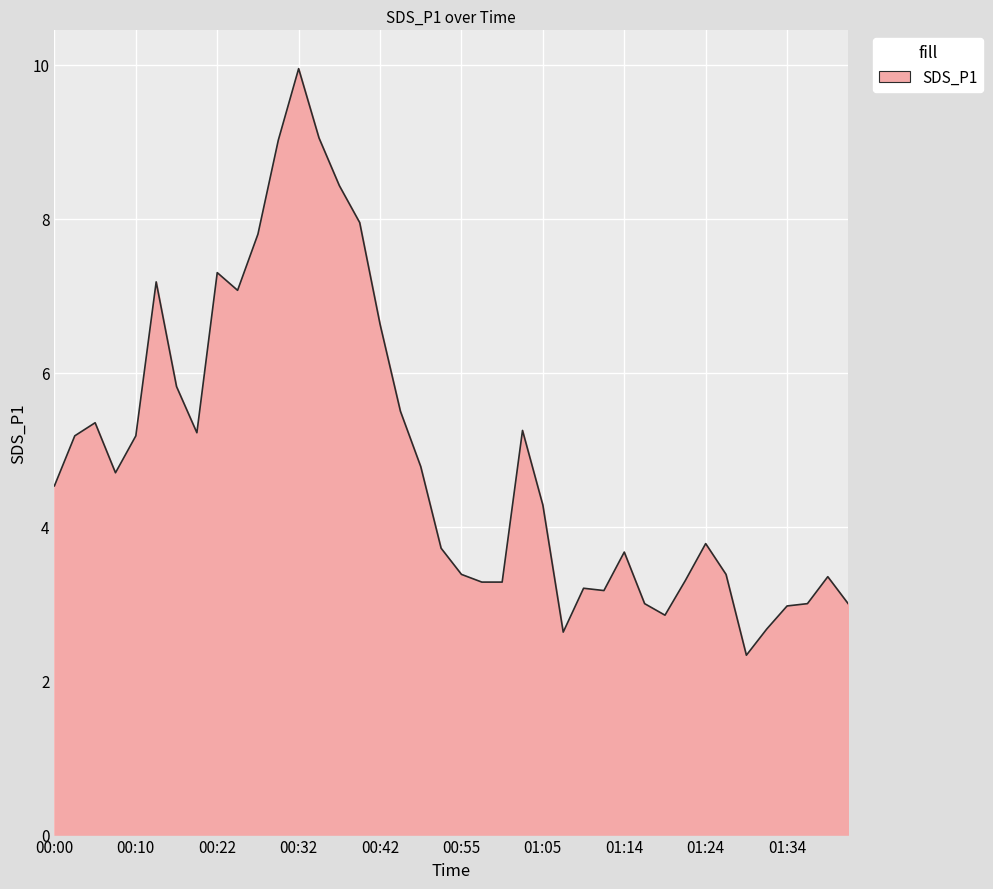

What is the smallest value displayed?

2.3